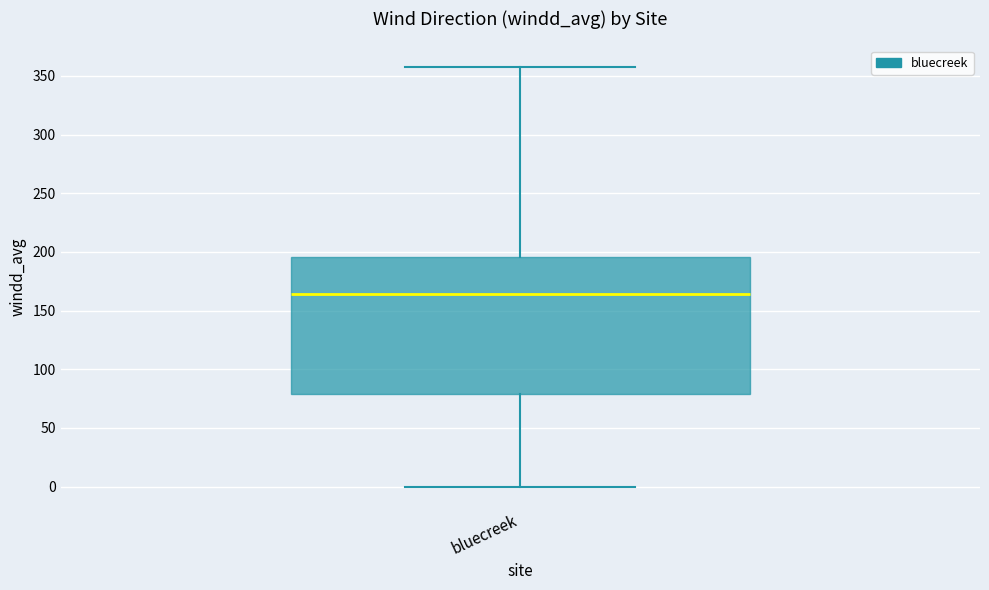

Where is the upper edge of the box for bluecreek on the y-axis? The values are not printed on the chart, so give them approximately, as read against the axis.

195